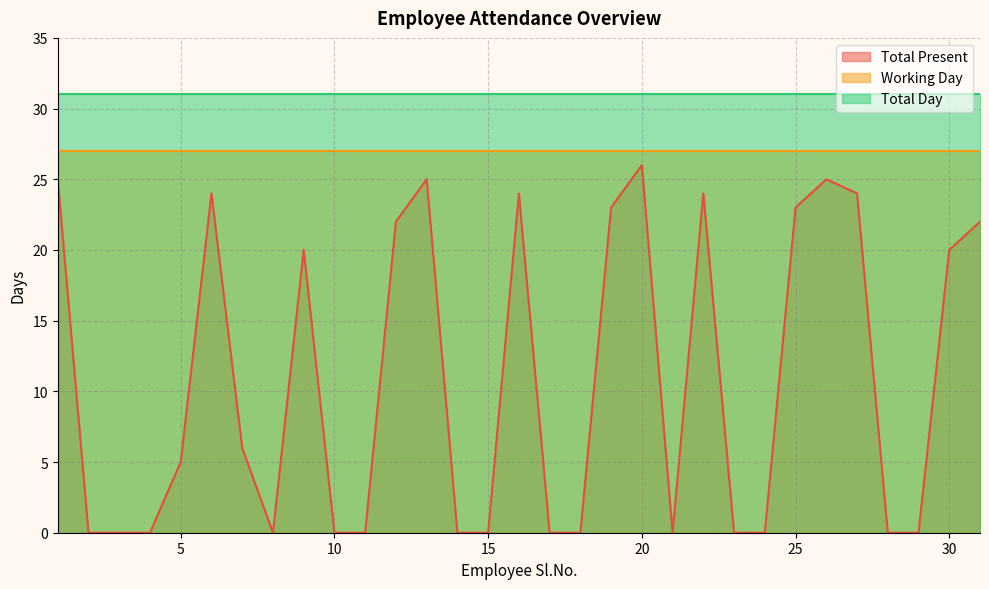

Which category has the highest value in the Total Day series?

1